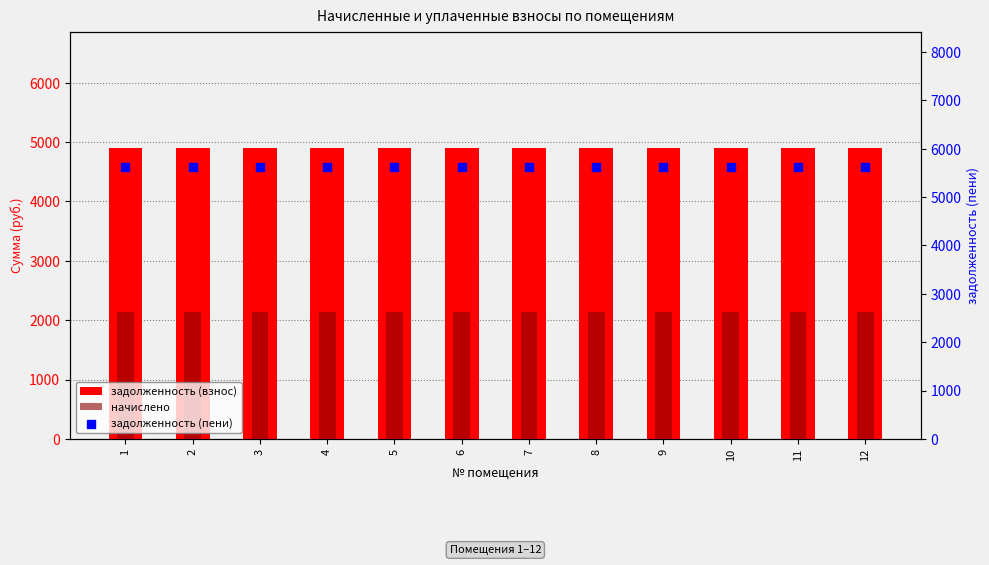

Which series contains the lowest Y value?

начислено